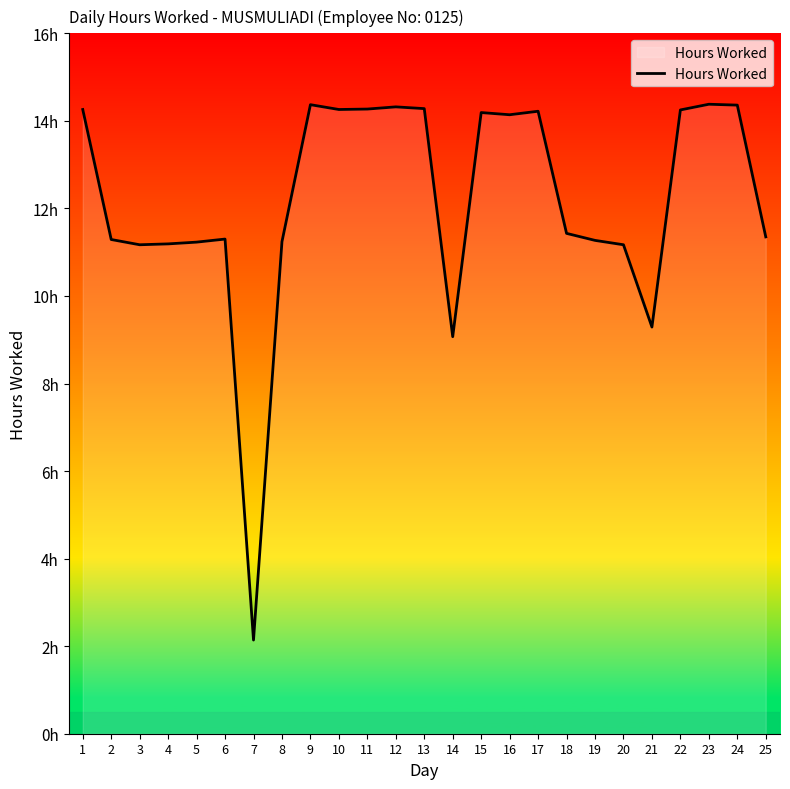

Does the chart display data point markers on the line(s)?

No